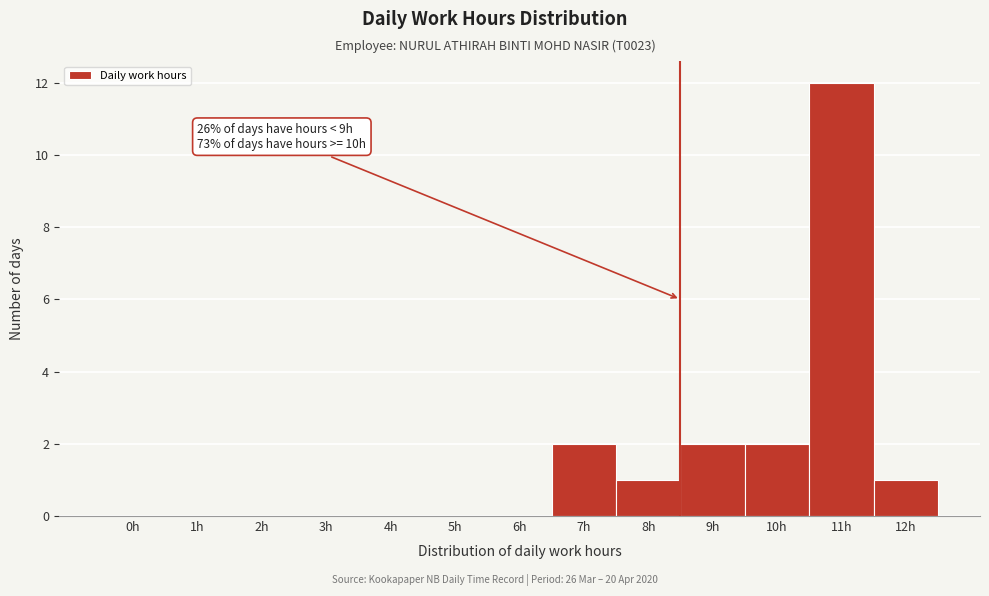

Reading left to right, what are all the values shown in this chart?

0h=0	1h=0	2h=0	3h=0	4h=0	5h=0	6h=0	7h=2	8h=1	9h=2	10h=2	11h=12	12h=1